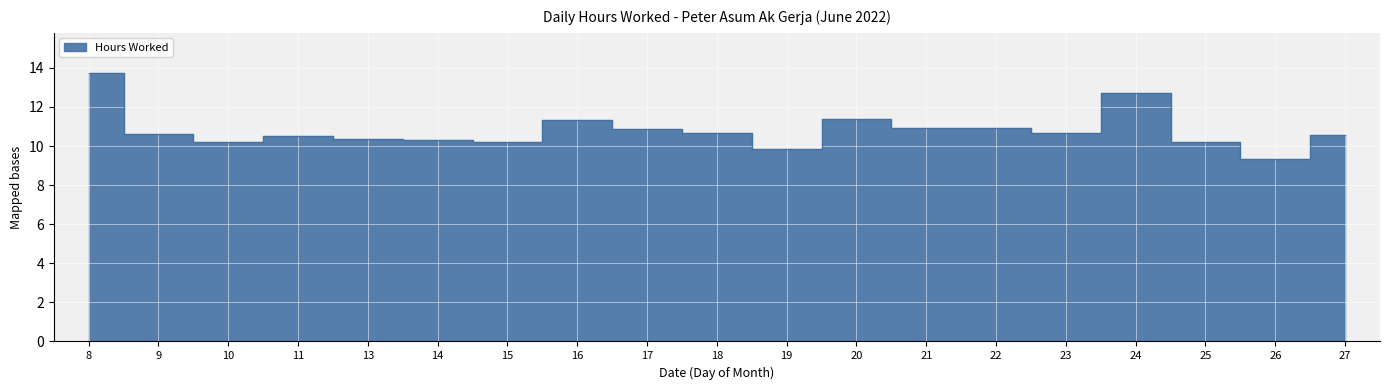

Rank the categories by value from lowest to highest.

26, 19, 10, 15, 25, 14, 13, 11, 27, 9, 23, 18, 17, 21, 22, 16, 20, 24, 8